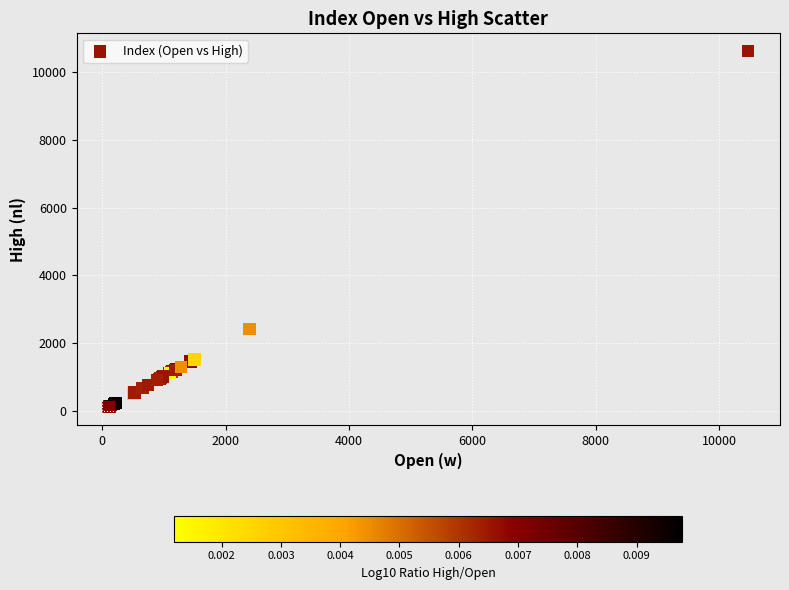

What Y value in the scatter plot is closest to 5366?

2411.6